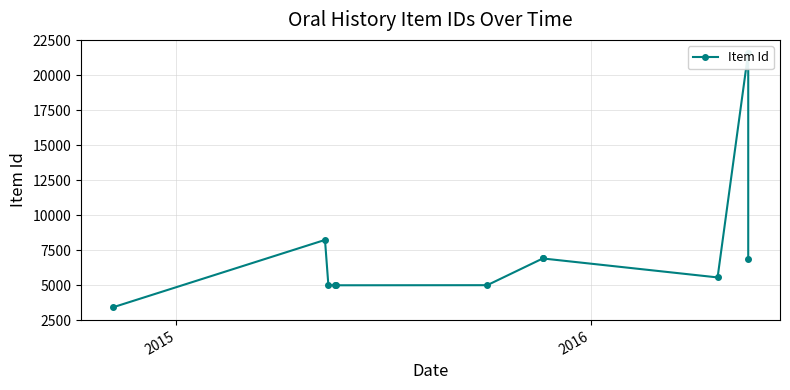

What is the smallest value displayed?

3407